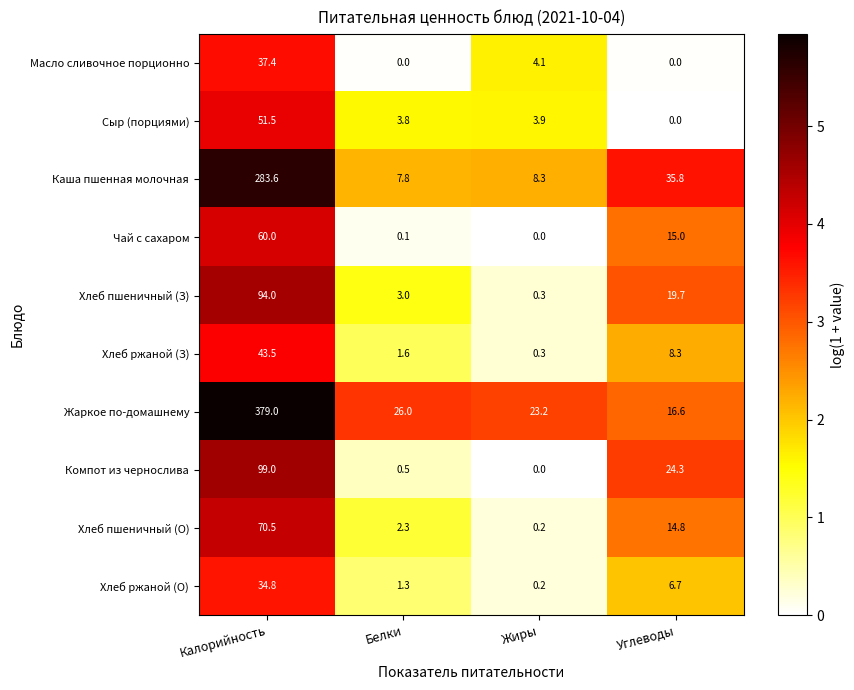

At Белки, list the series in order from largest to smallest.

Жаркое по-домашнему, Каша пшенная молочная, Сыр (порциями), Хлеб пшеничный (З), Хлеб пшеничный (О), Хлеб ржаной (З), Хлеб ржаной (О), Компот из чернослива, Чай с сахаром, Масло сливочное порционно